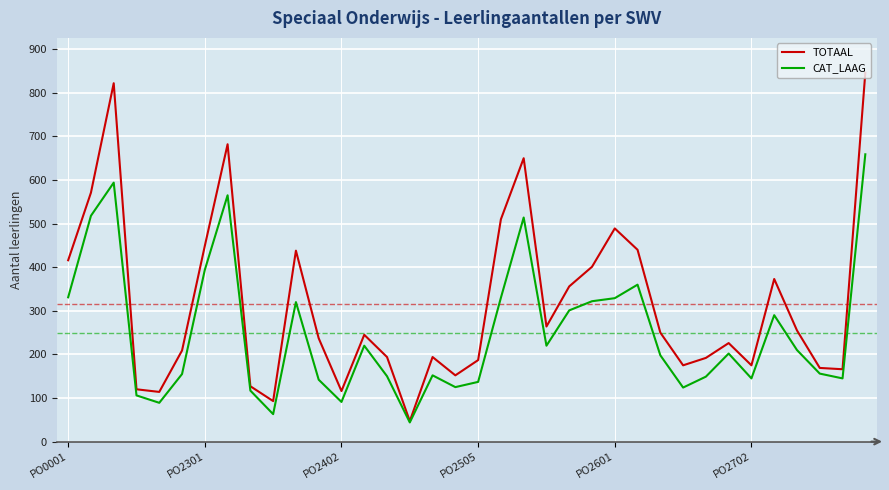

Does the chart have visible grid lines?

Yes